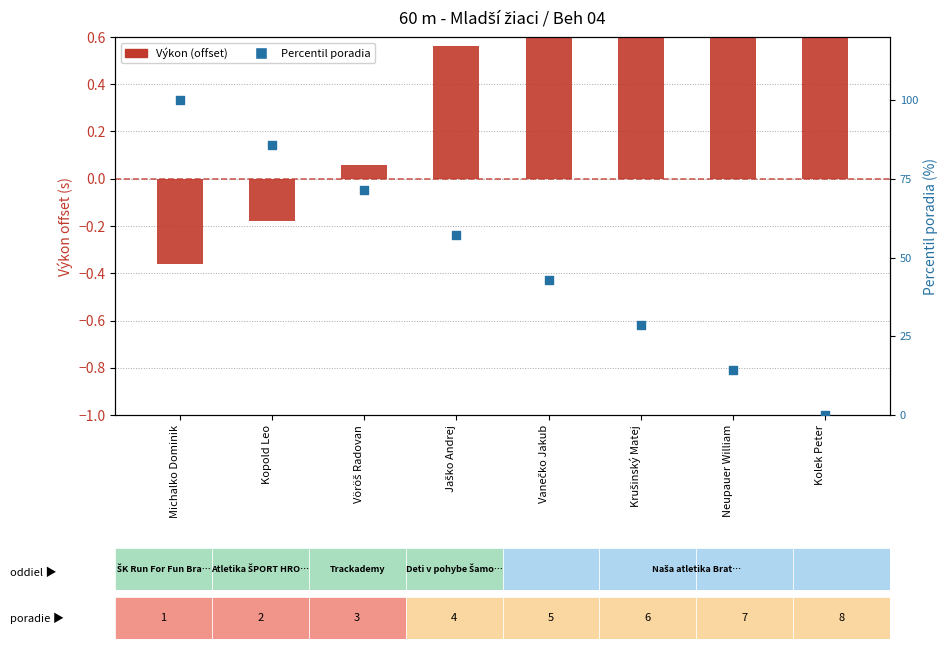

At which category is the sum across all series the highest?

Michalko Dominik